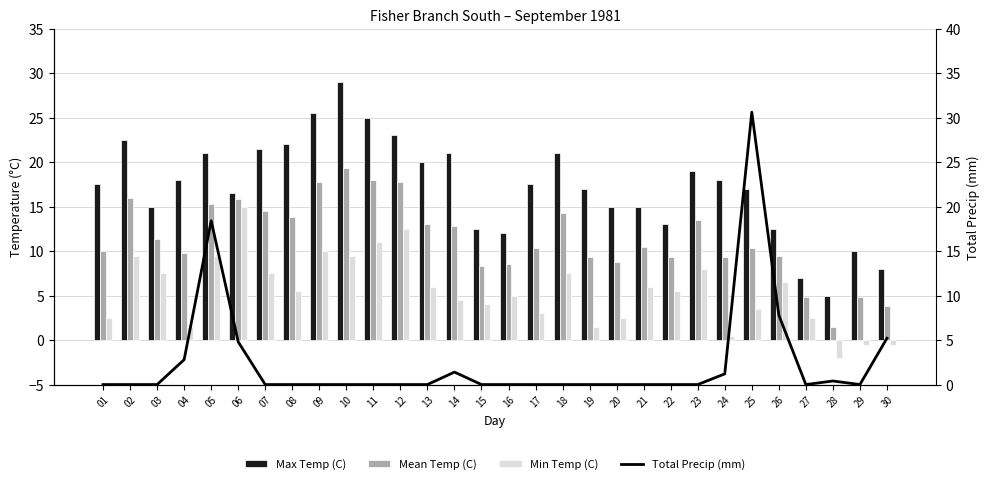

What value does the Min Temp (C) series have at 24?

0.5